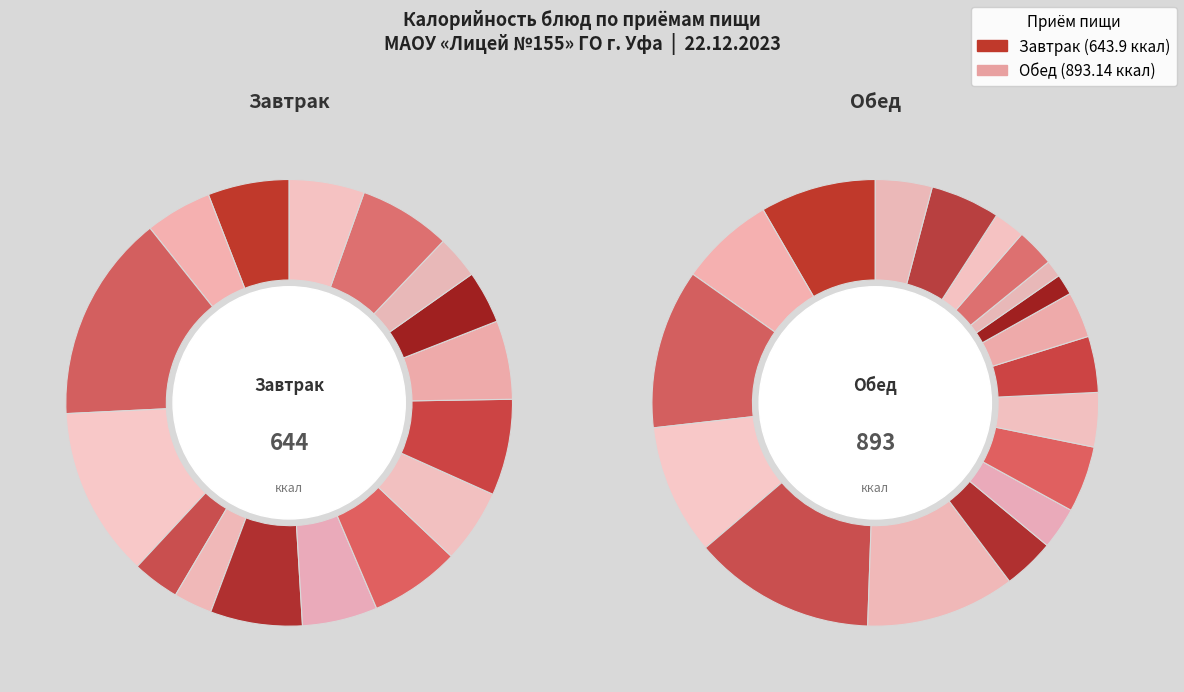

Rank the series at Жиры from highest to lowest value.

Обед, Завтрак